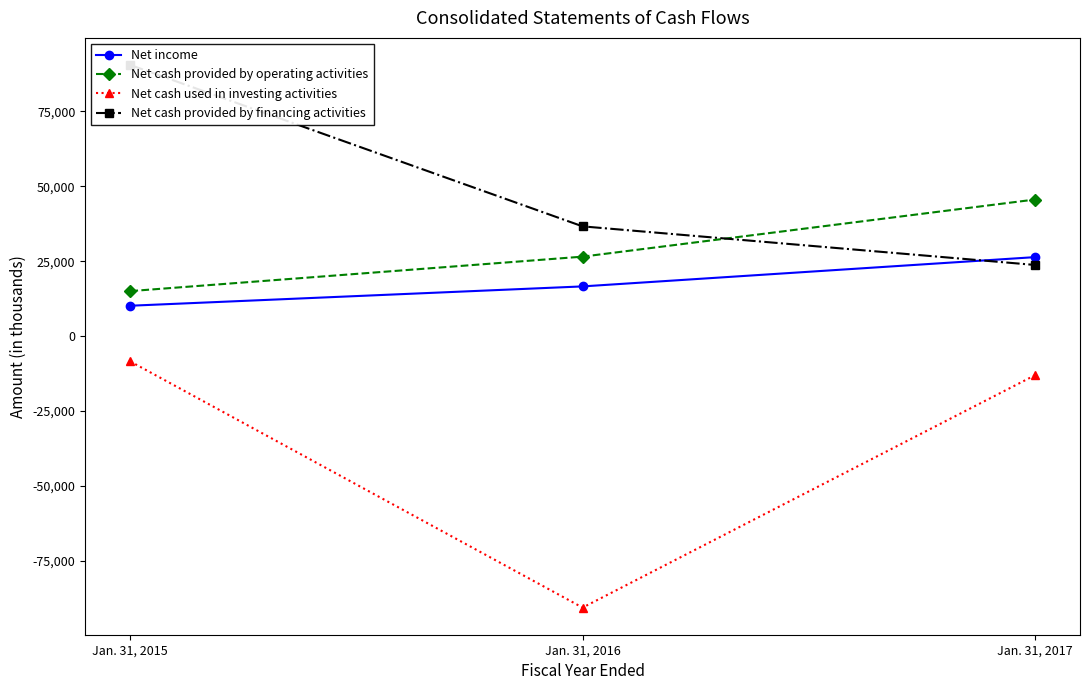

Reading right to left, extract all data points from this chart.

Net income: Jan. 31, 2017=26376	Jan. 31, 2016=16613	Jan. 31, 2015=10166
Net cash provided by operating activities: Jan. 31, 2017=45591	Jan. 31, 2016=26541	Jan. 31, 2015=15046
Net cash used in investing activities: Jan. 31, 2017=-13054	Jan. 31, 2016=-90552	Jan. 31, 2015=-8437
Net cash provided by financing activities: Jan. 31, 2017=23776	Jan. 31, 2016=36647	Jan. 31, 2015=90479